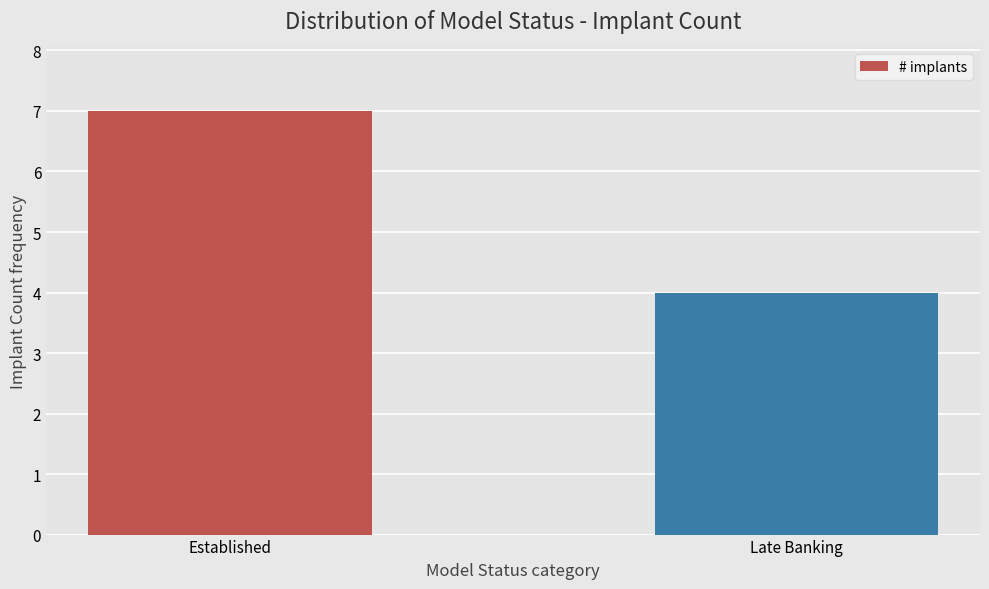

What is the label of the 2nd bar from the left?

Late Banking